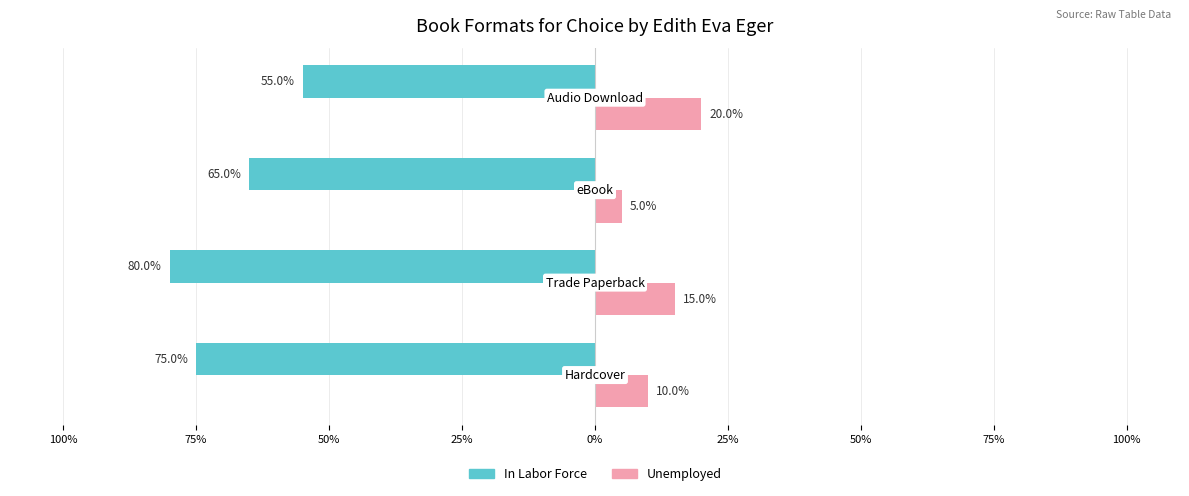

What are all the series names shown in the legend?

In Labor Force, Unemployed